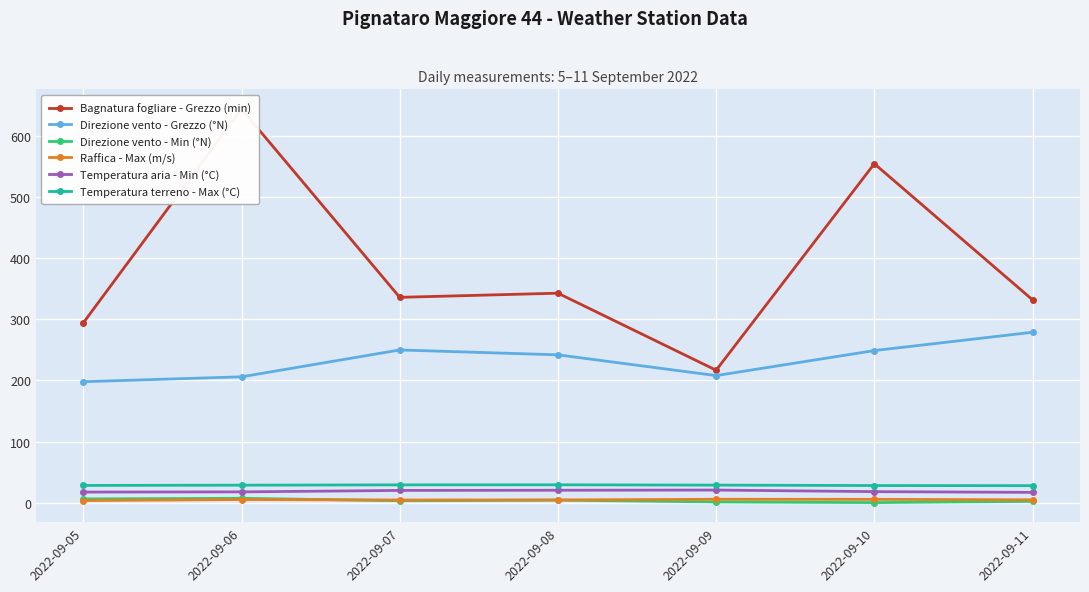

Rank the series by their maximum value, from lowest to highest.

Raffica - Max (m/s), Direzione vento - Min (°N), Temperatura aria - Min (°C), Temperatura terreno - Max (°C), Direzione vento - Grezzo (°N), Bagnatura fogliare - Grezzo (min)